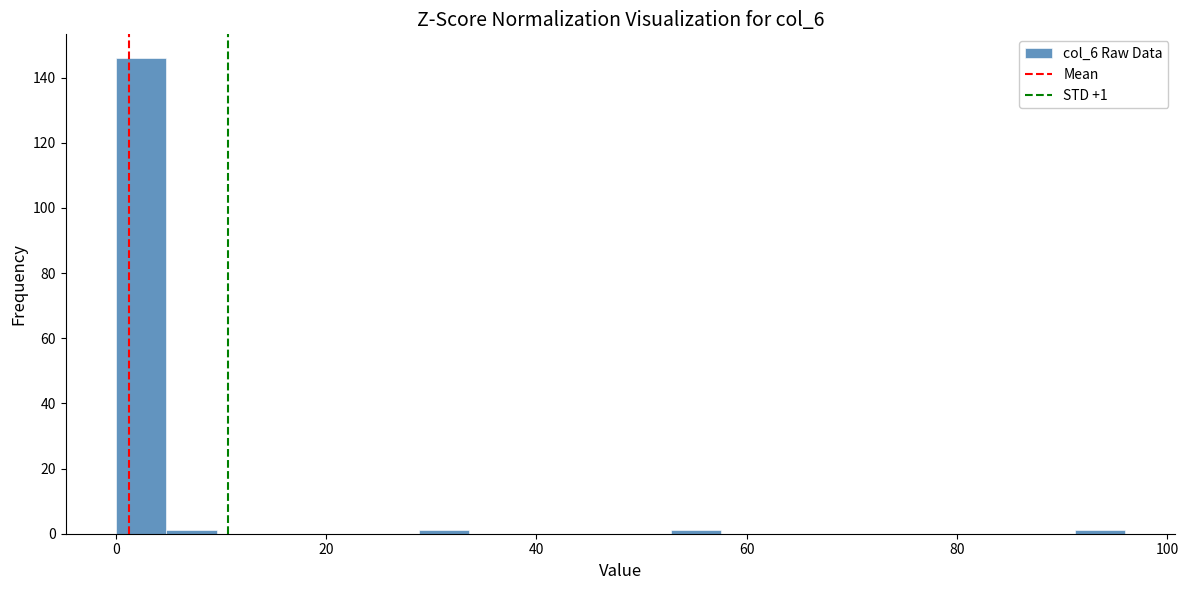

Read against the x-axis, roughly where is the centre of the tallest bar?

2